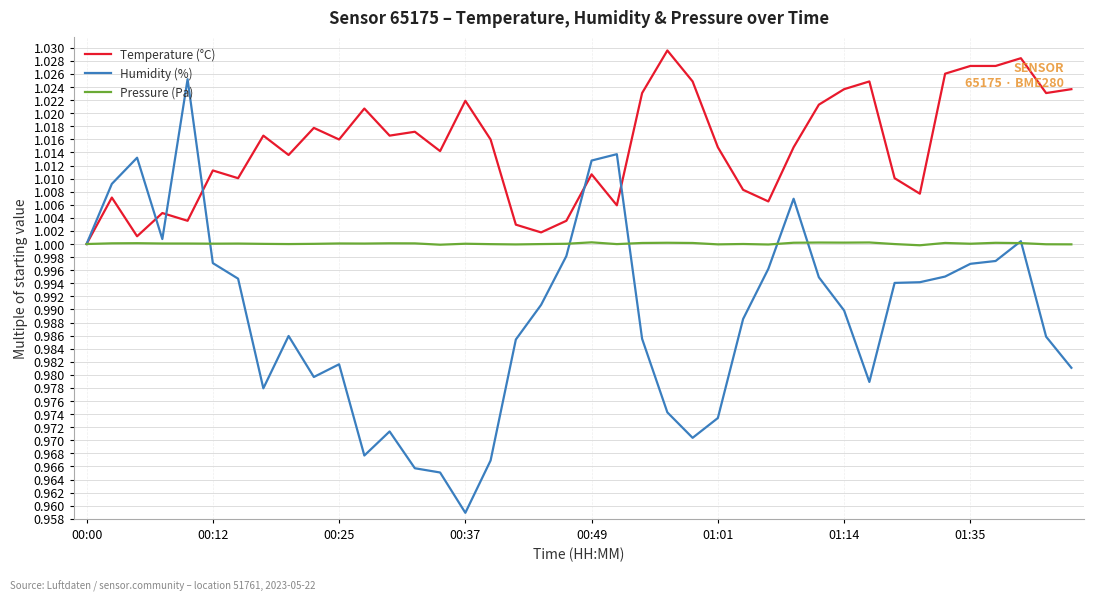

Which series has the largest range (max minus min)?

Humidity (%)